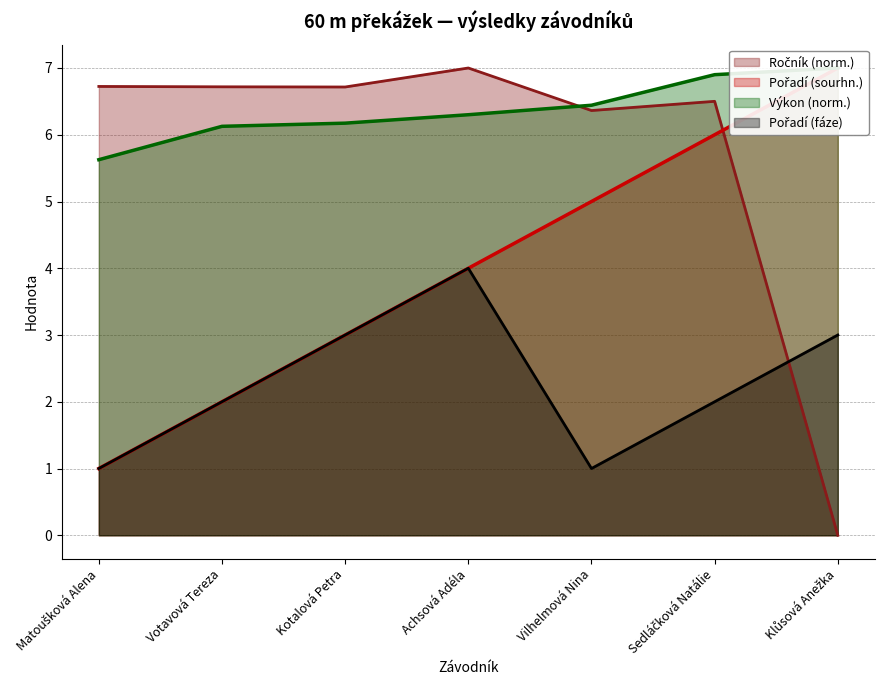

At how many categories does at least one series exceed 6?

7